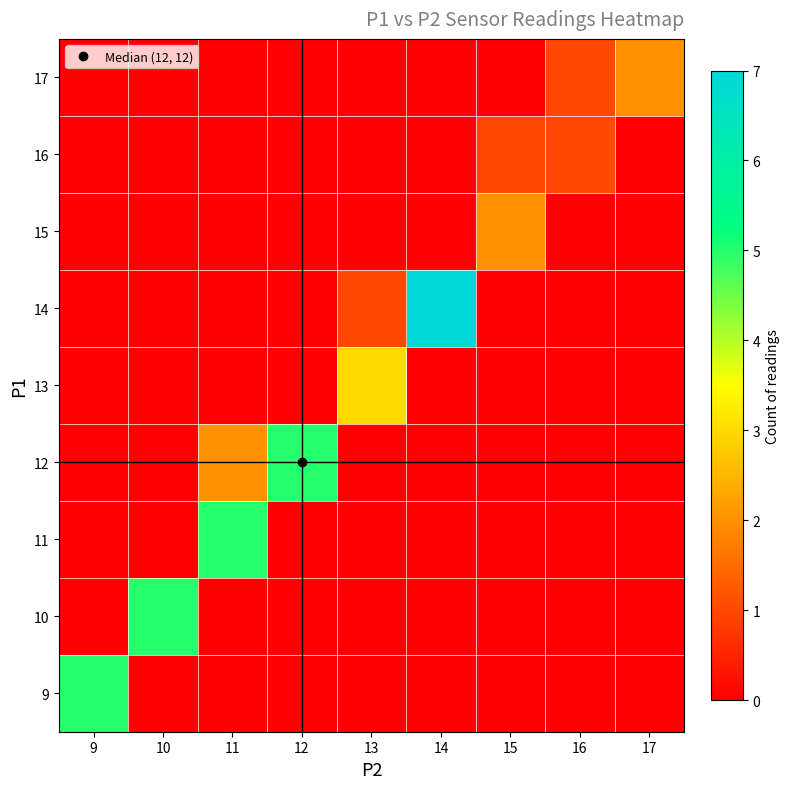

Which has a higher value, 10 or 15?

10